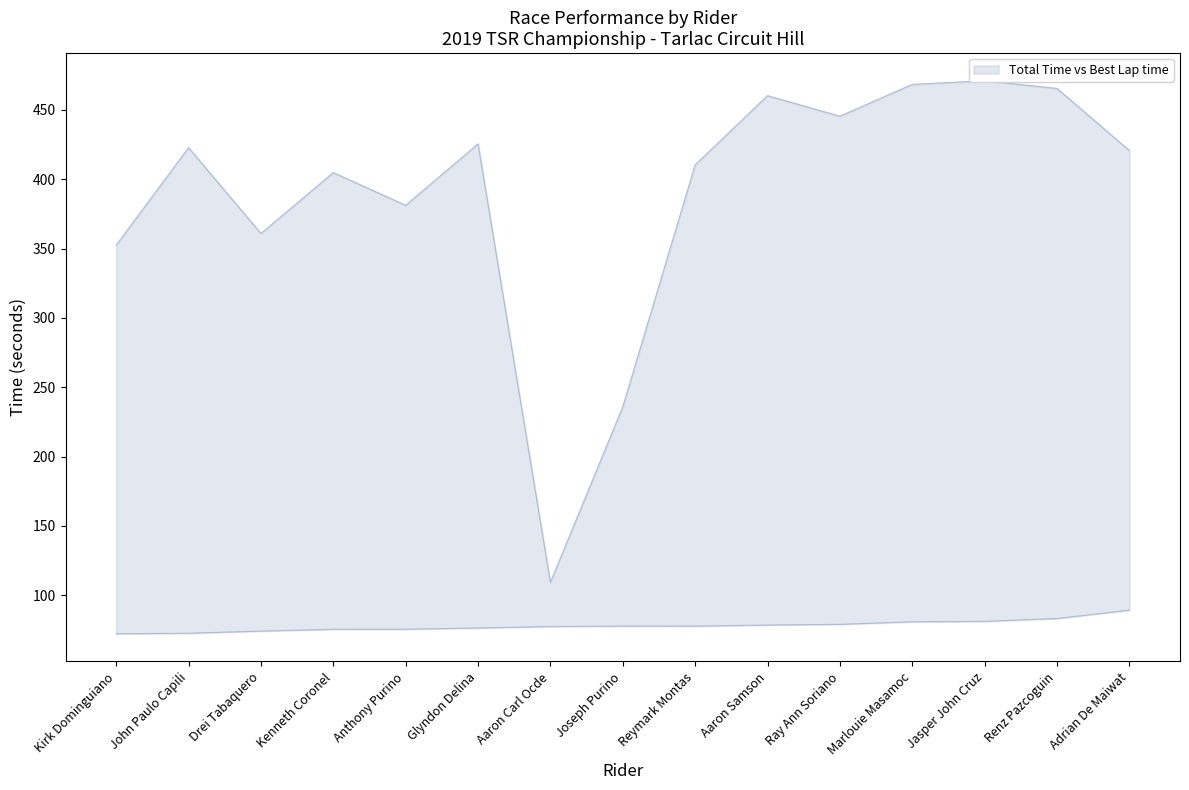

What value does the Best Lap time series have at Jasper John Cruz?

81.1